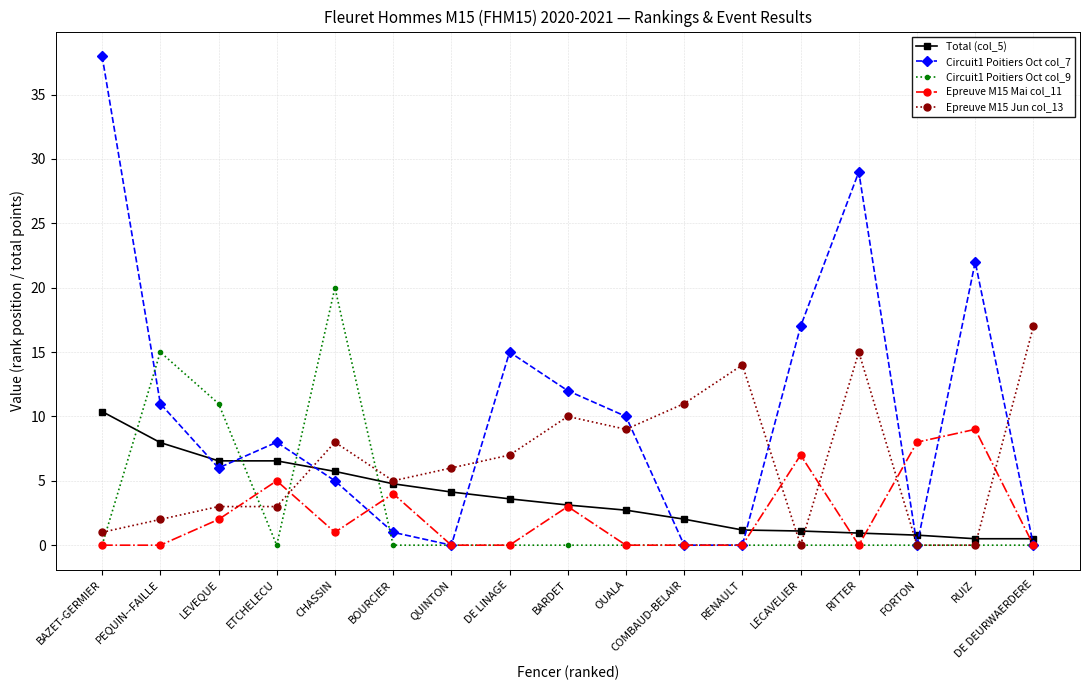

What are all the series names shown in the legend?

Total (col_5), Circuit1 Poitiers Oct col_7, Circuit1 Poitiers Oct col_9, Epreuve M15 Mai col_11, Epreuve M15 Jun col_13